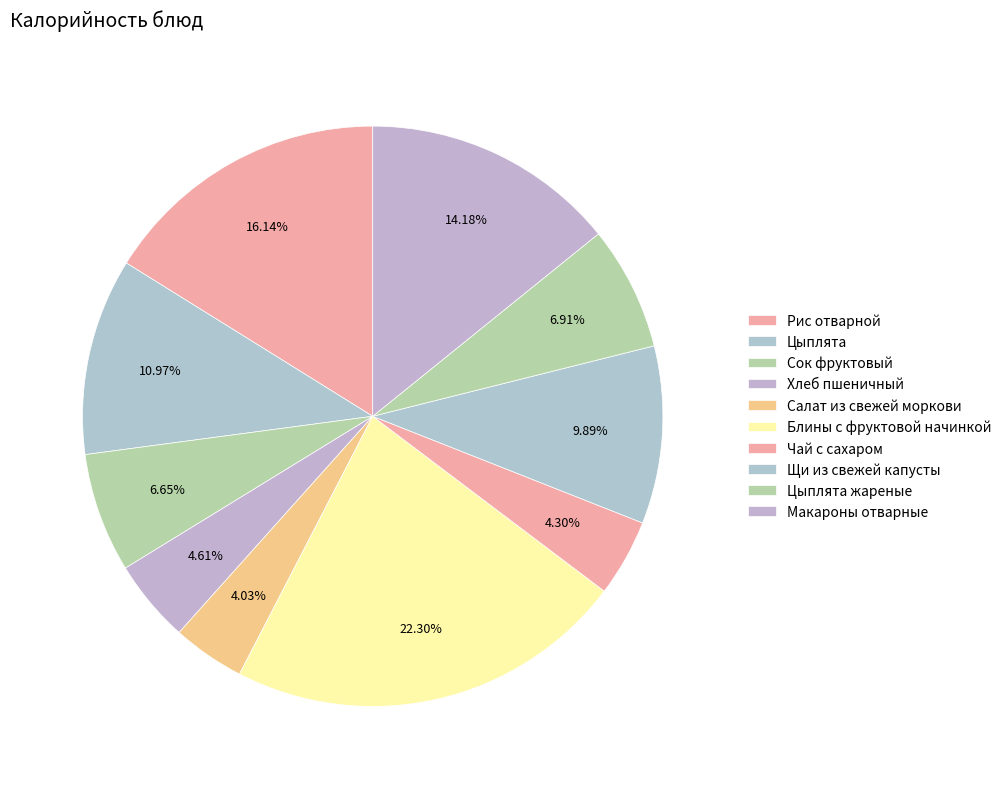

How many segments does this pie chart have?

10